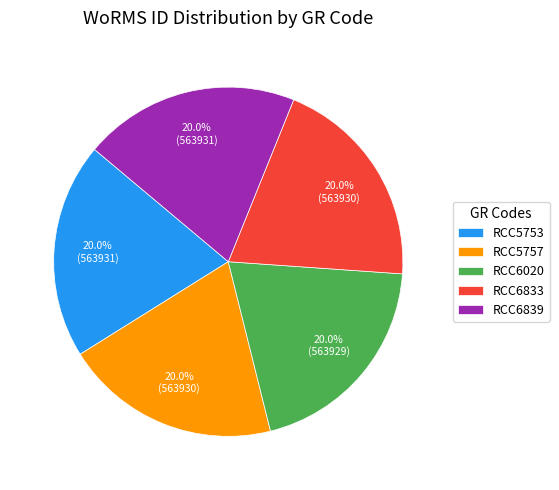

Approximately how many times larger is the value at RCC6839 compared to RCC6020?

1.0